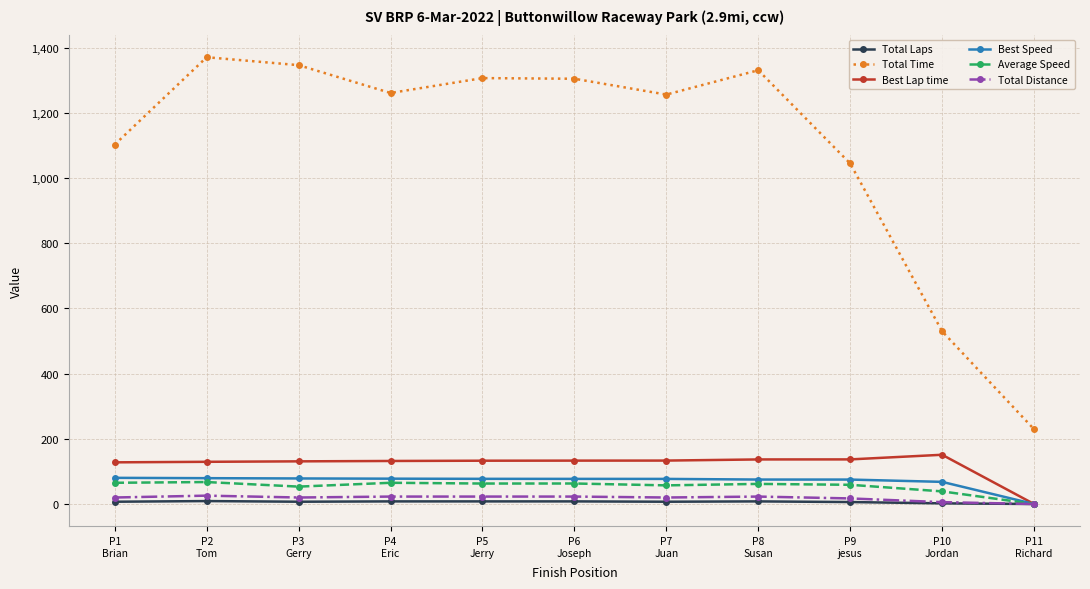

True or false: Best Lap time has more than 0 points higher than both neighbors.

True